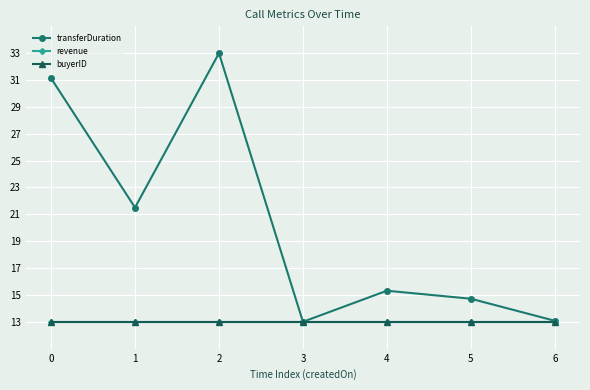

True or false: transferDuration and buyerID cross at least once.

False